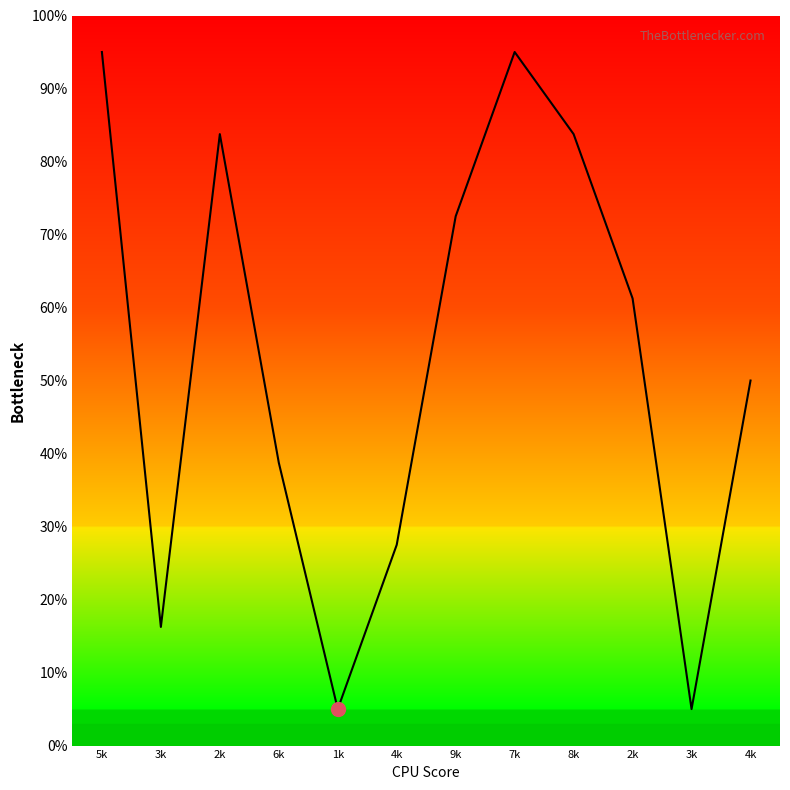

What is the maximum value shown in the chart?

95.0